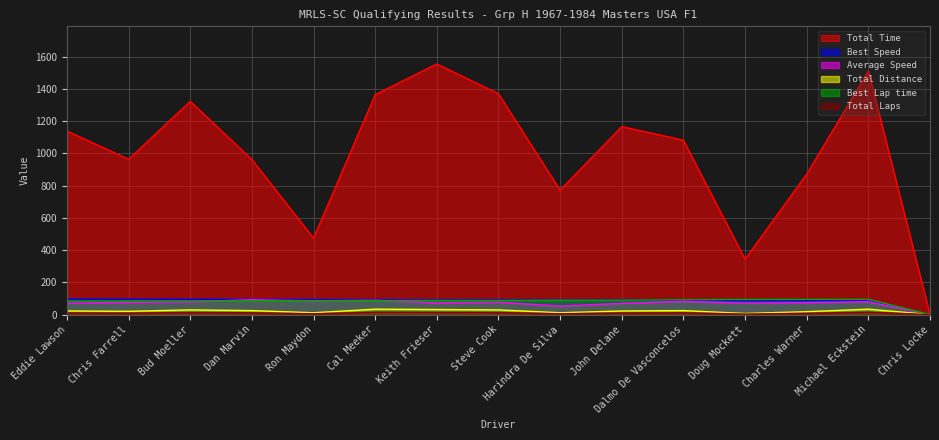

Which series has the largest total across all categories?

Total Time